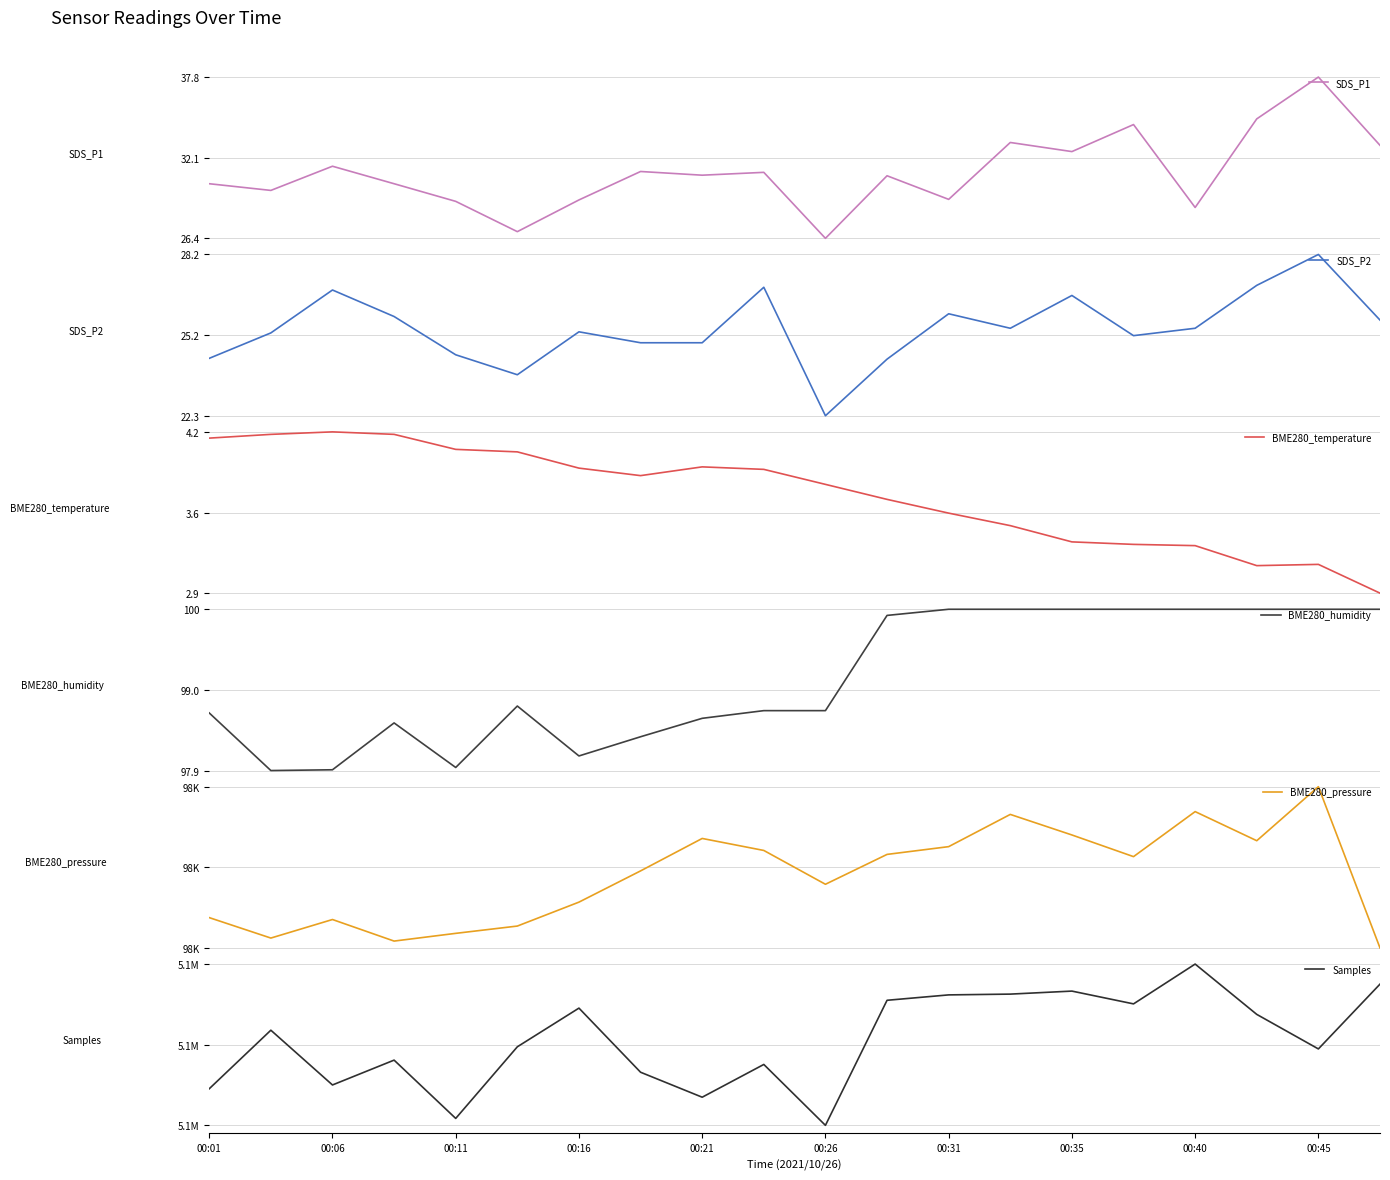

At how many categories does at least one series exceed 1644612?

20